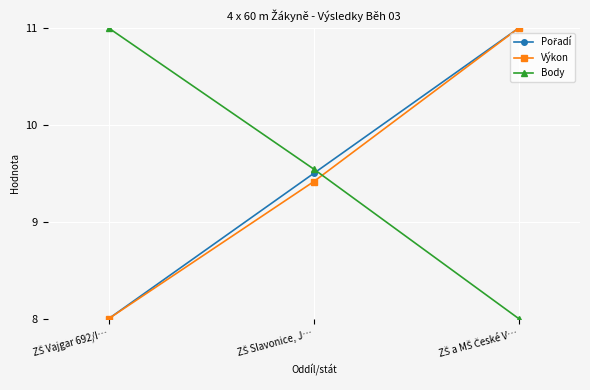

At how many categories does at least one series exceed 9?

3